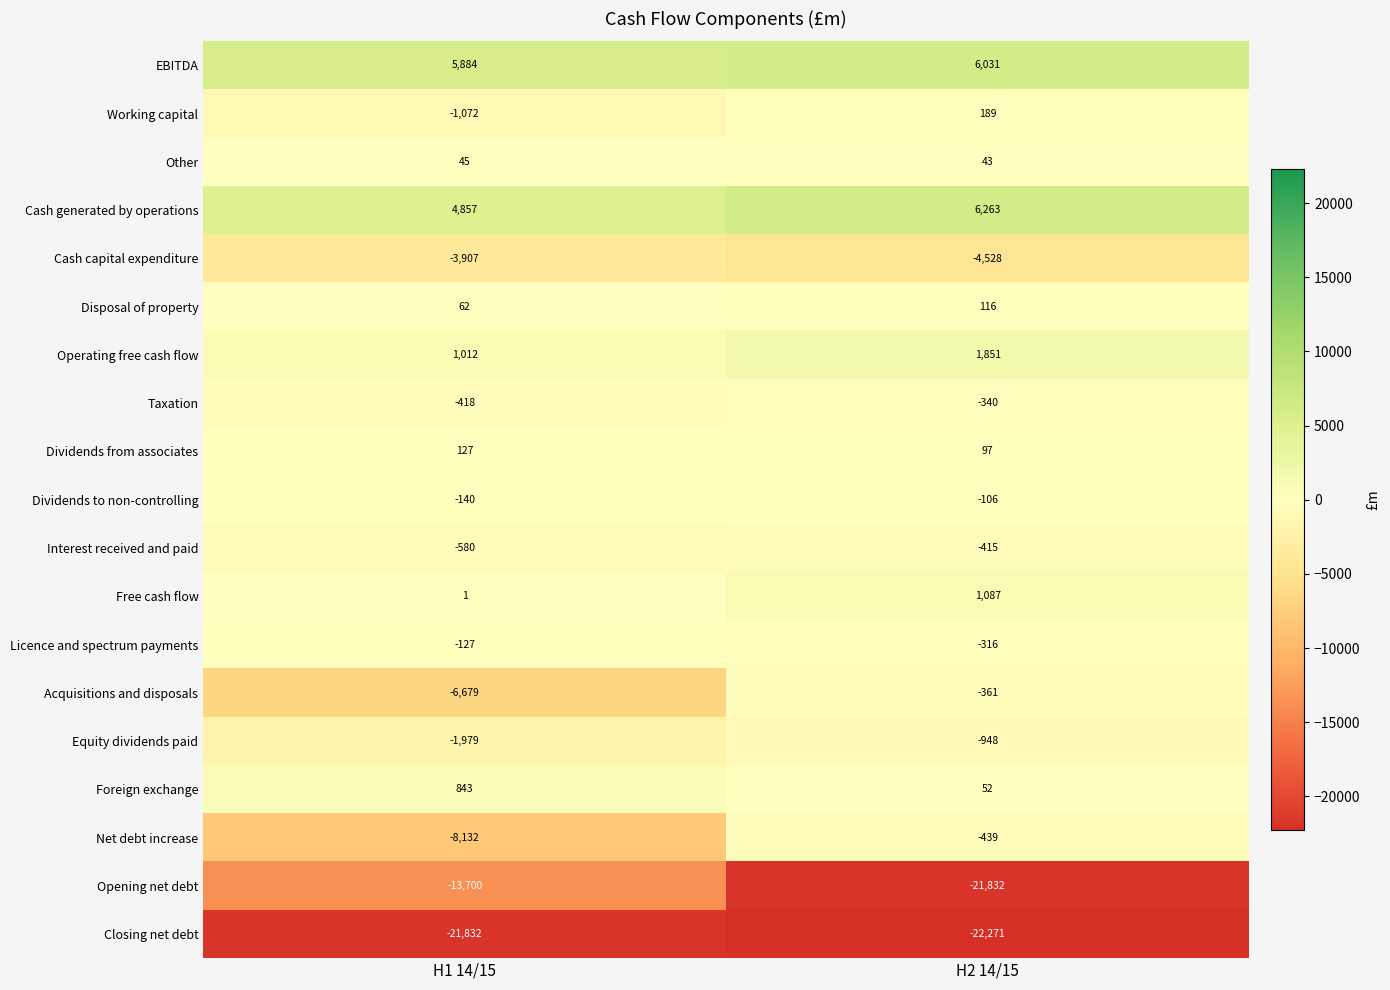

Which series has the largest total across all categories?

EBITDA